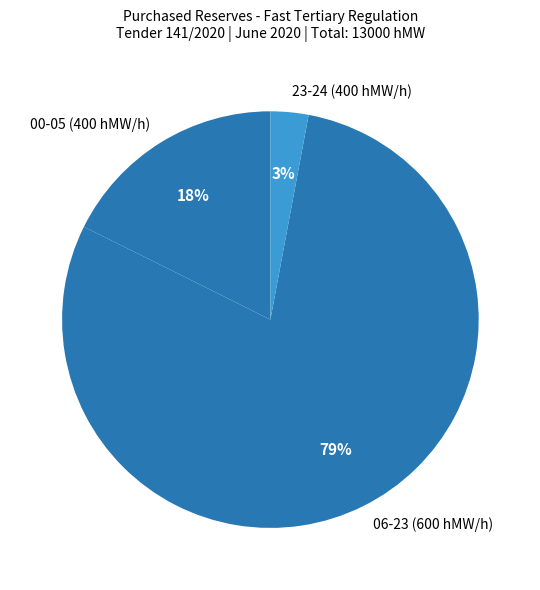

Is there any slice that represents more than half of the pie?

Yes